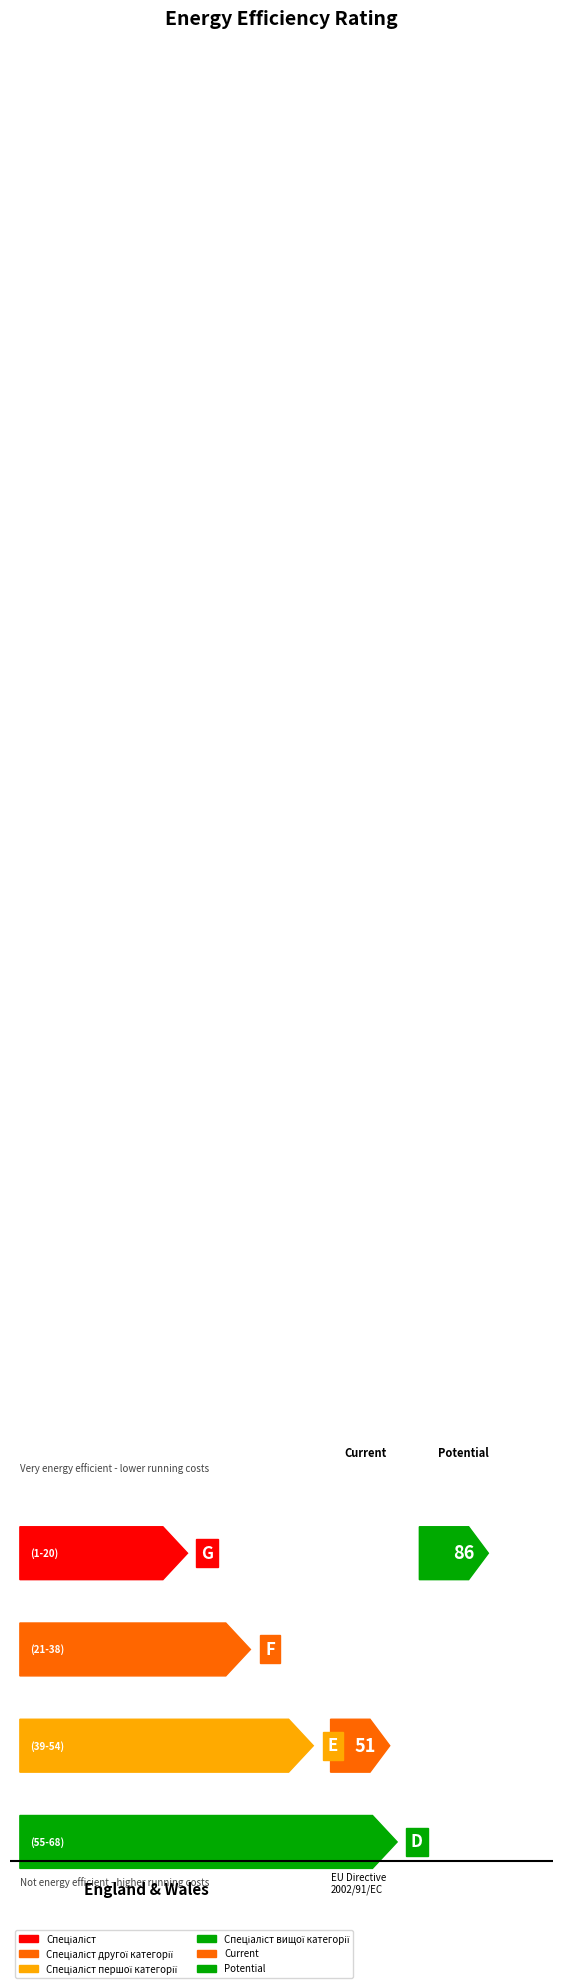

Rank the categories by value from highest to lowest.

Спеціаліст вищої категорії, Спеціаліст першої категорії, Спеціаліст другої категорії, Спеціаліст